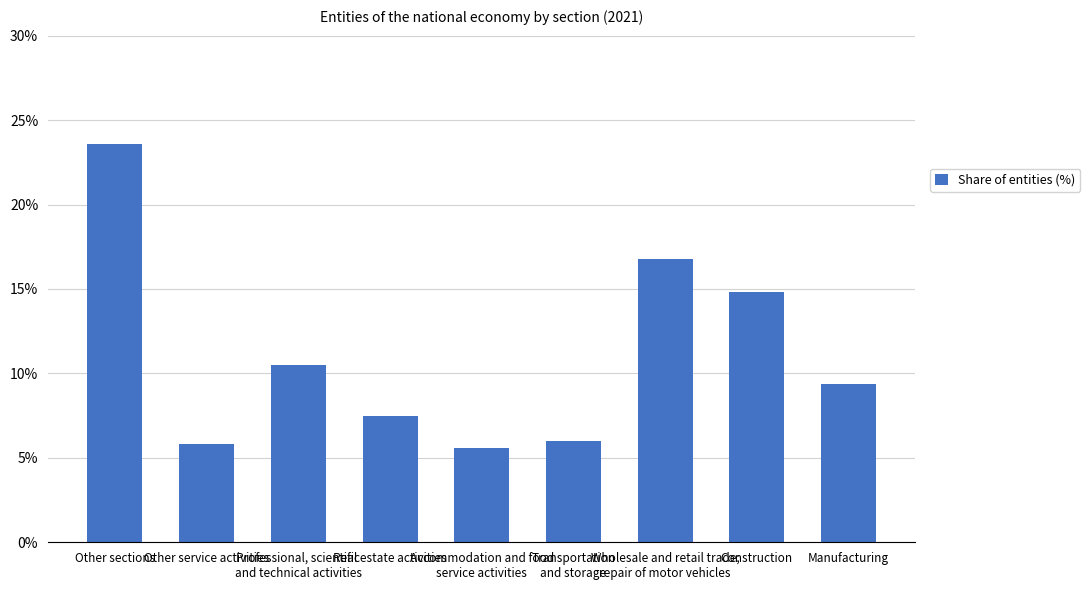

How many bars are there in total?

9